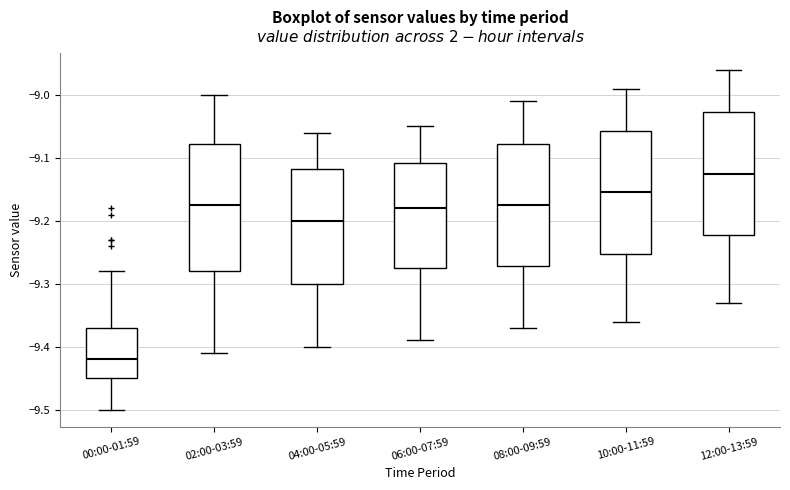

Which box has the highest median line?

12:00-13:59